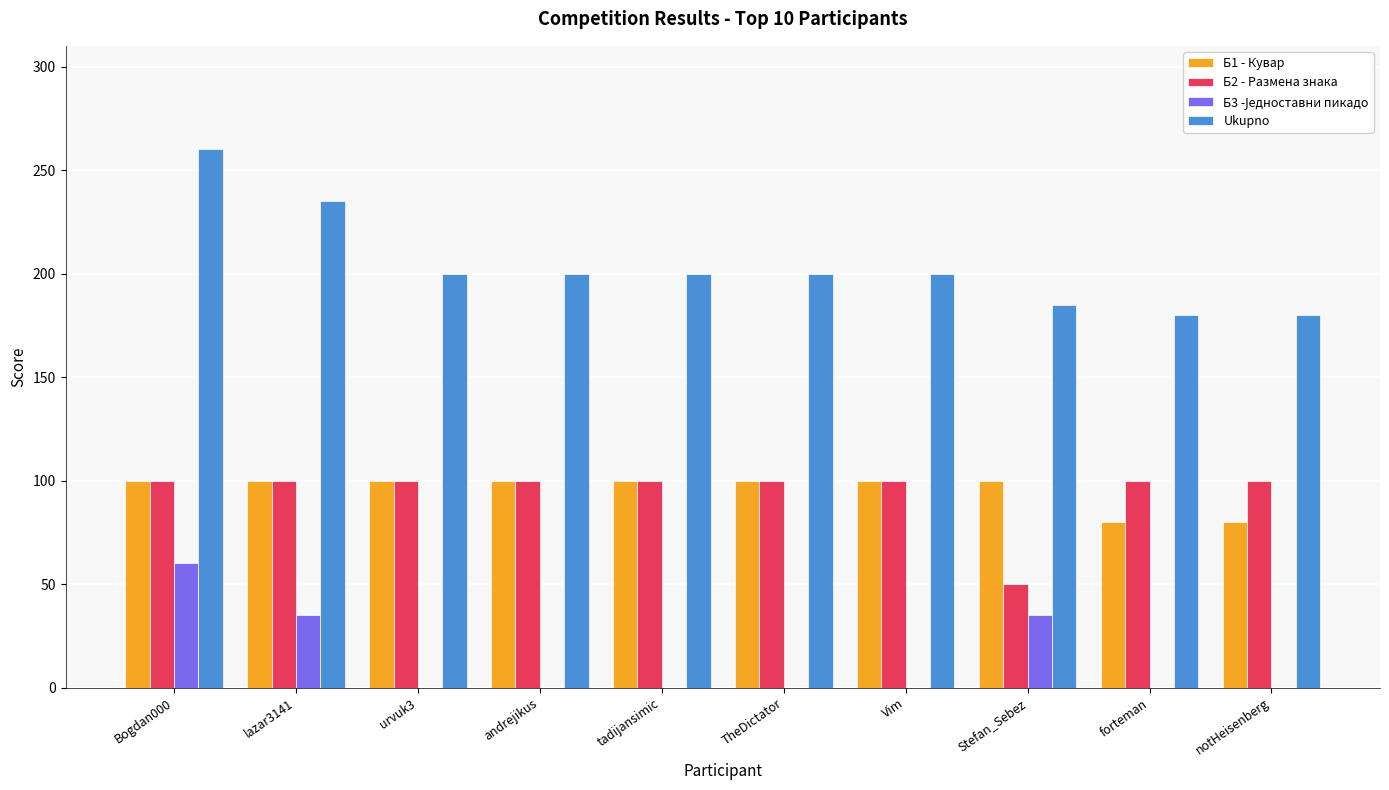

What is the spread (max minus min) of values at urvuk3?

200